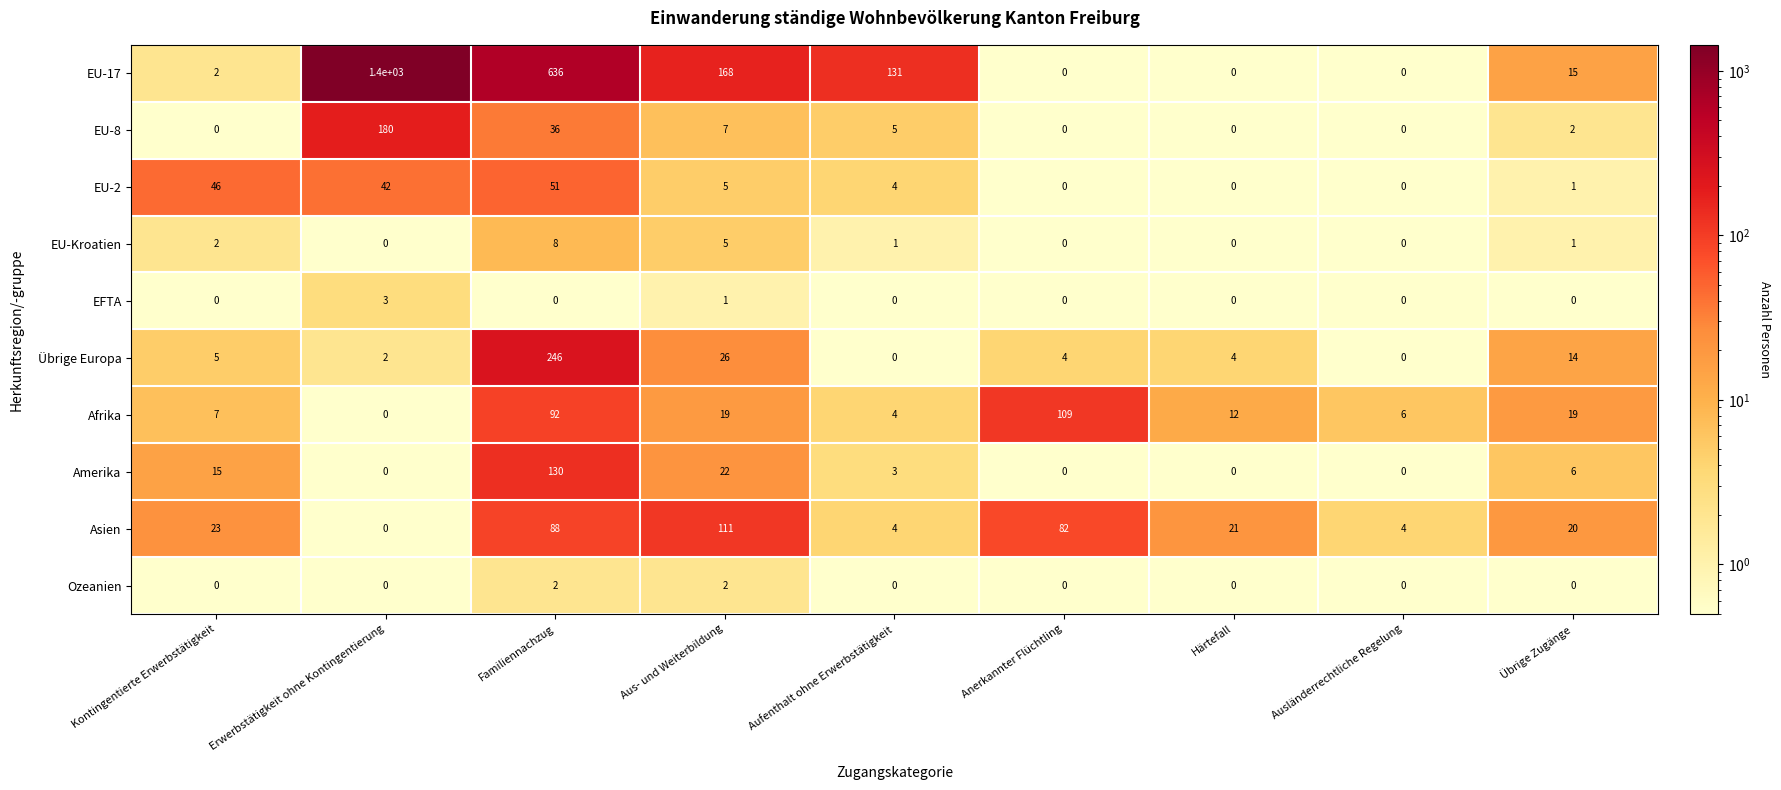

Is it true that Afrika equals 7 at Härtefall?

False